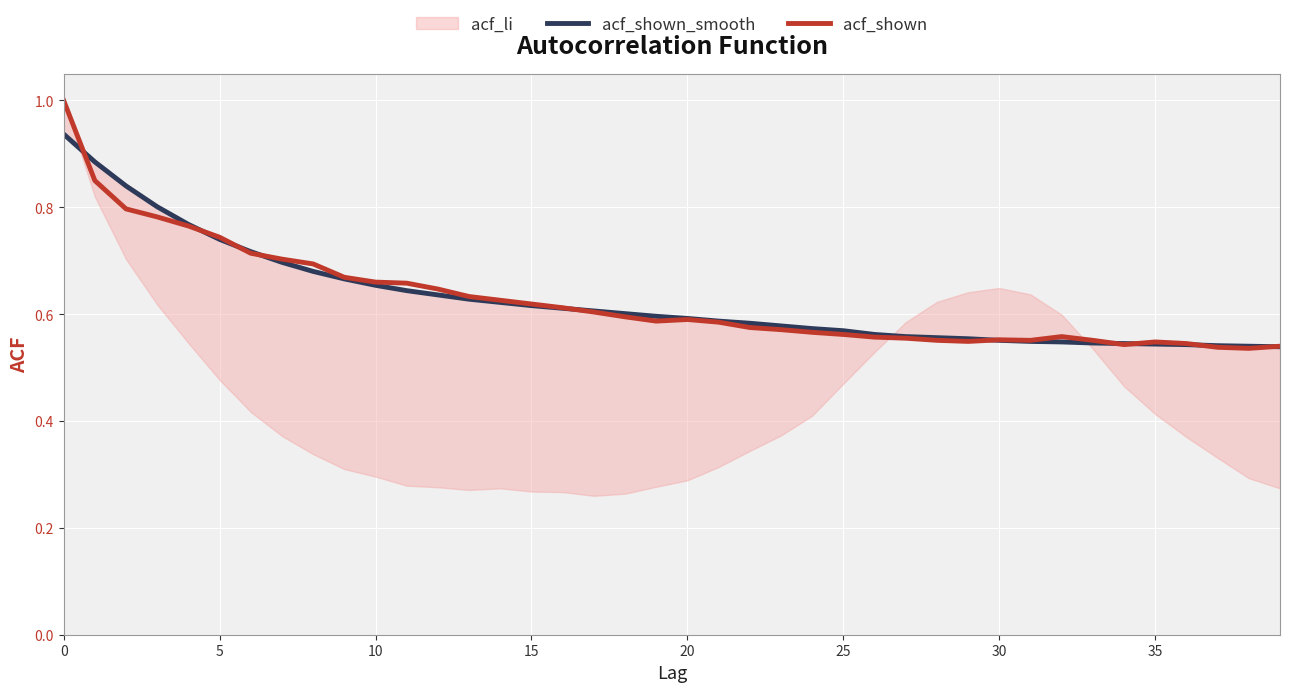

How many lines are shown in the chart?

2